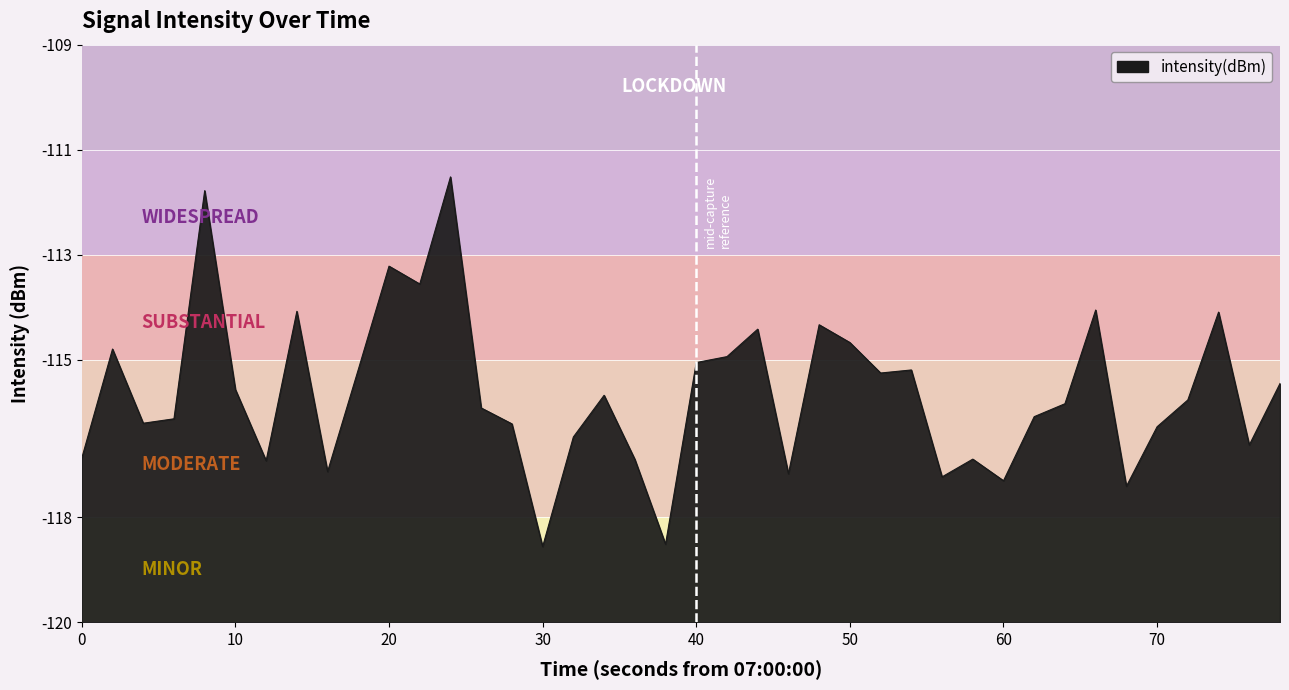

Does the chart display data point markers on the line(s)?

No